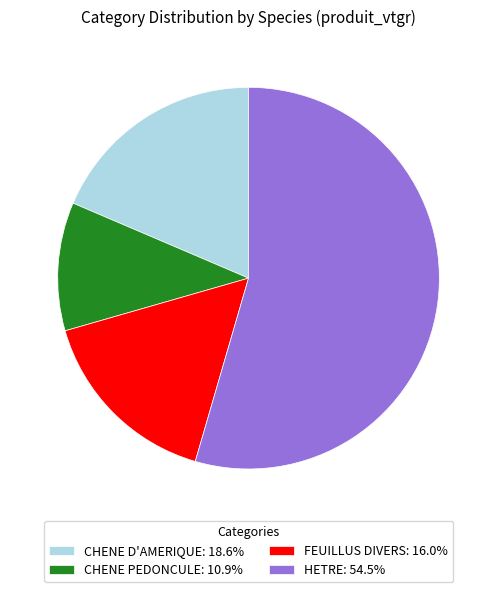

Is the sum of HETRE: 54.5% and CHENE PEDONCULE: 10.9% greater than half?

Yes